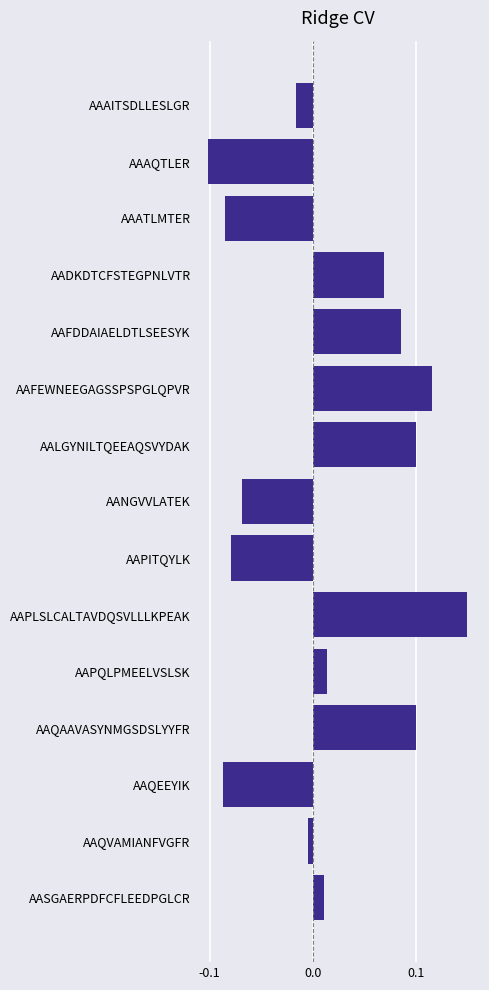

Does the chart contain stacked bars?

No